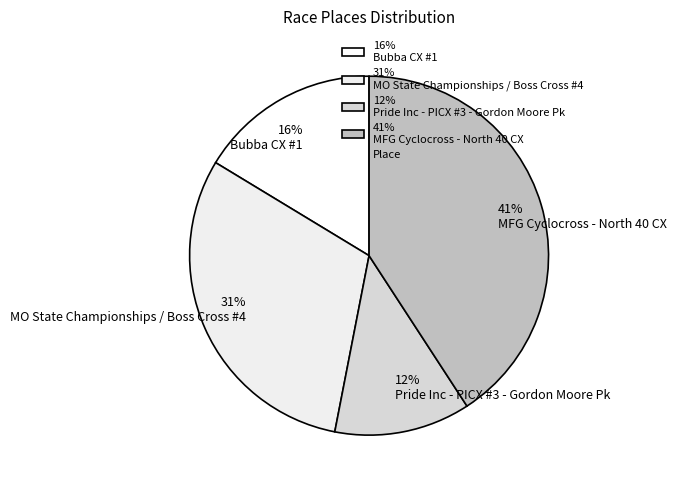

To the nearest percent, what portion does 12% Pride Inc - PICX #3 - Gordon Moore Pk represent?

12%